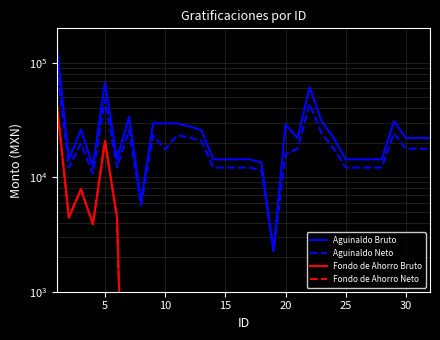

True or false: Aguinaldo Bruto and Aguinaldo Neto intersect in this chart.

False